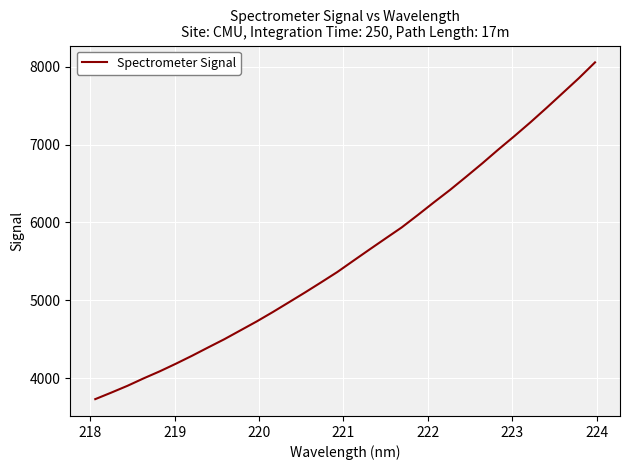

What is the greatest value displayed?

8055.4